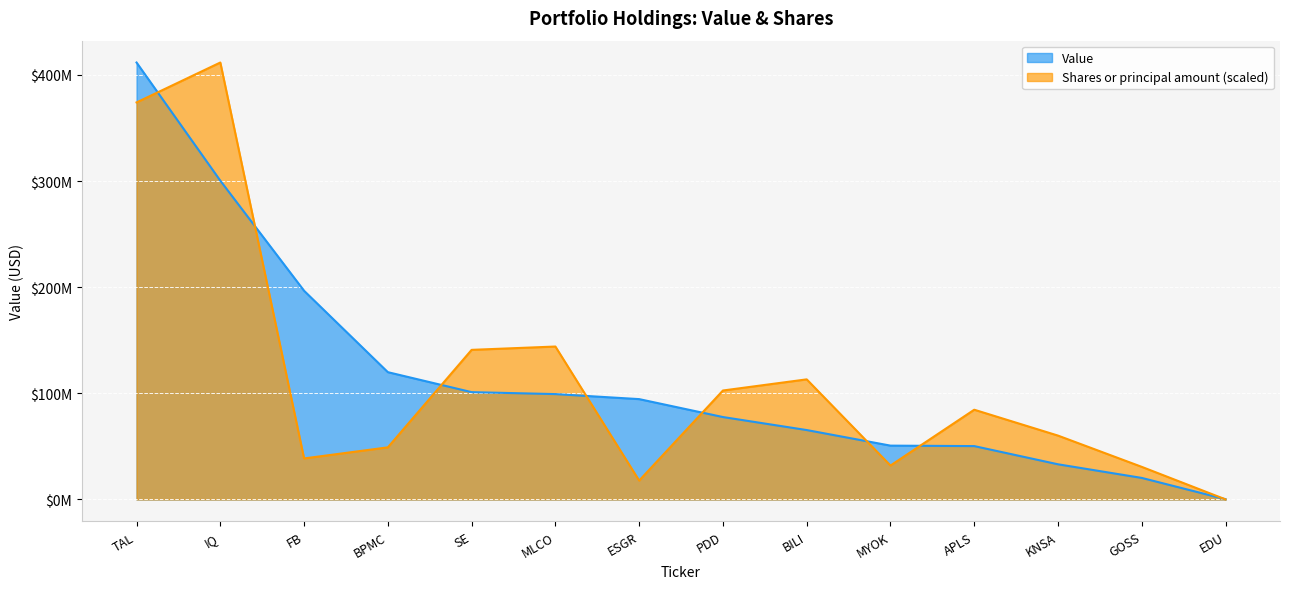

What is the approximate value of Value at GOSS?

20316000.0